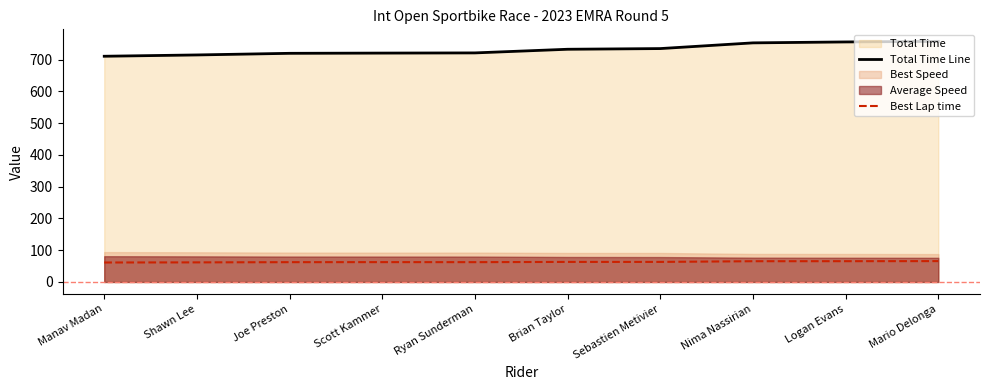

Is it true that Best Lap time equals 62.3 at Joe Preston?

True